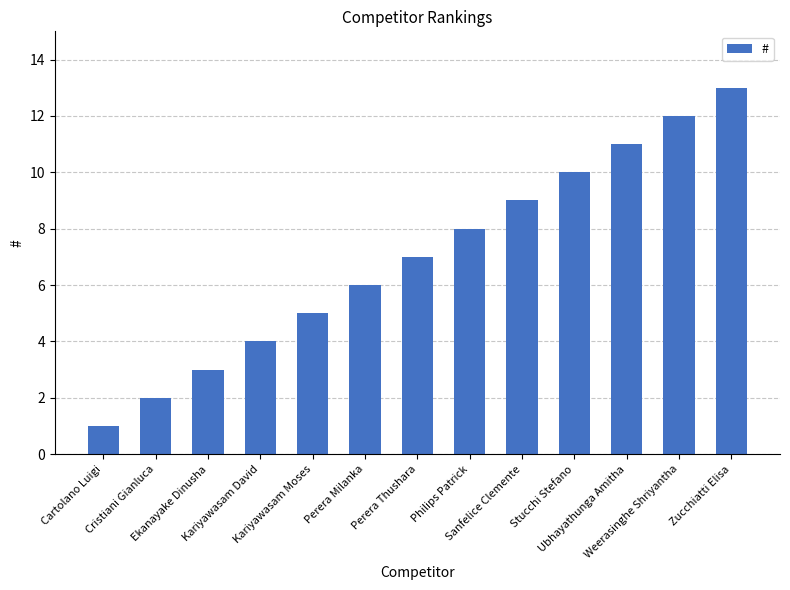

What is the minimum value shown in the chart?

1